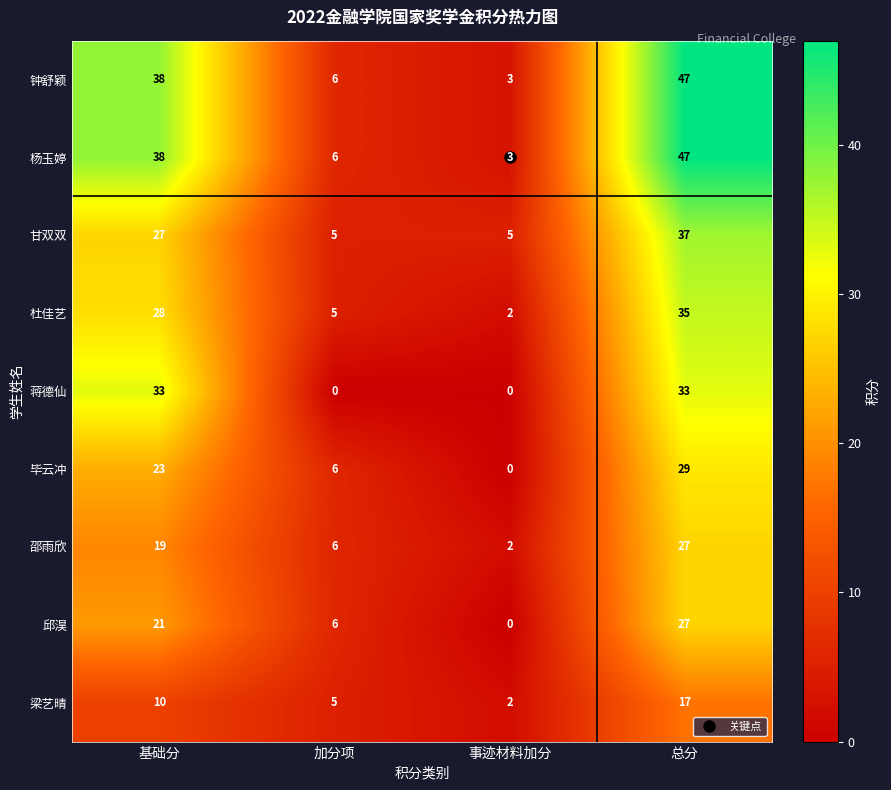

At which label does 毕云冲 reach its peak?

总分